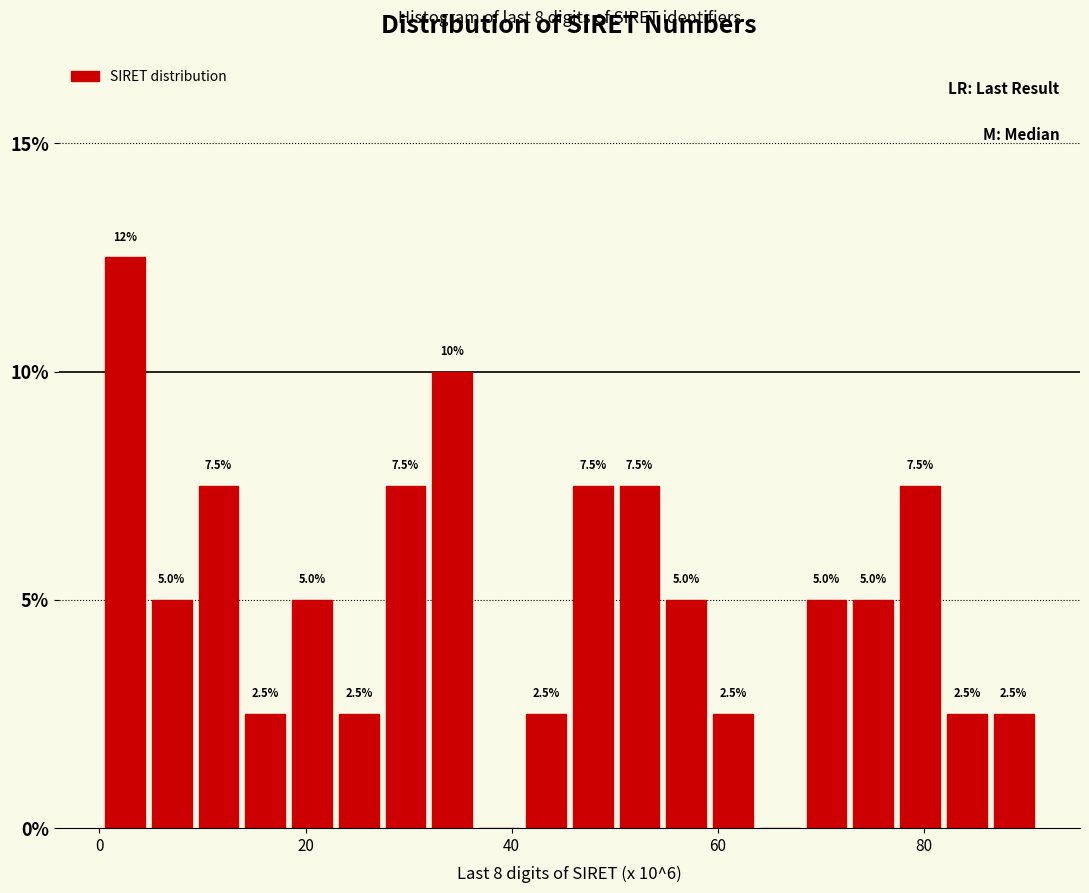

Around what value on the x-axis is the tallest bar? Give the approximate position of its centre, as read against the axis.

2